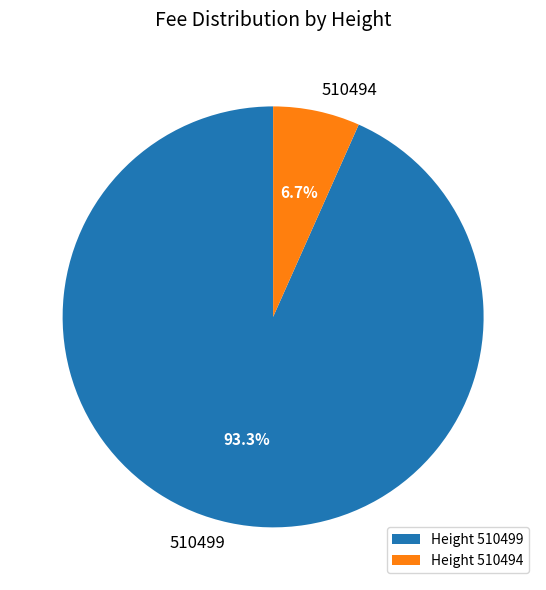

Rank the categories by value from highest to lowest.

510499, 510494